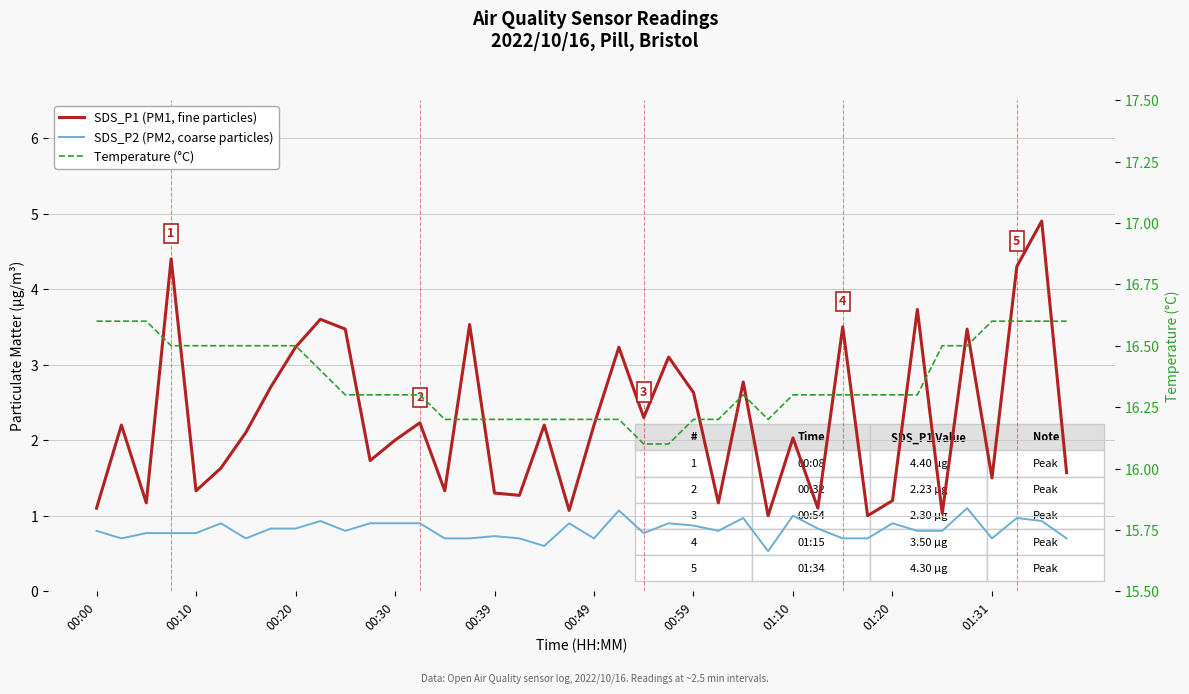

What is the difference between the maximum and second lowest values in the SDS_P1 (PM1, fine particles) series?

3.9